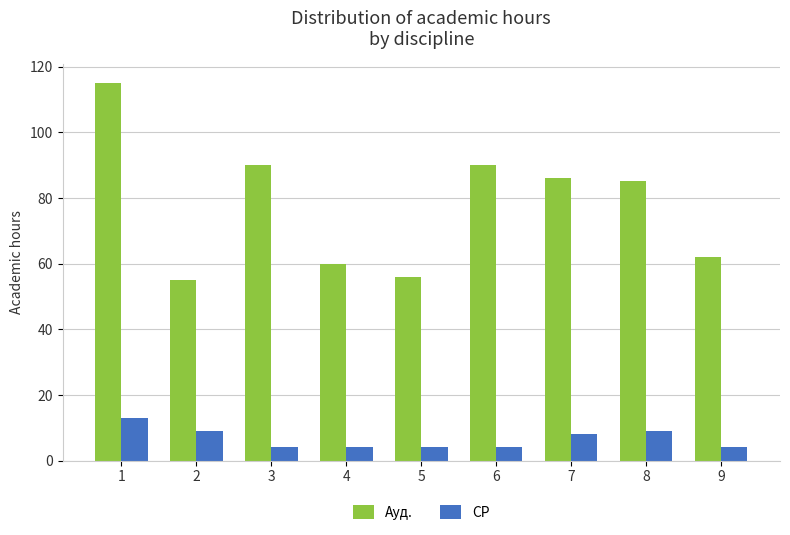

What is the value of the СР bar at the 1st from the left?

13